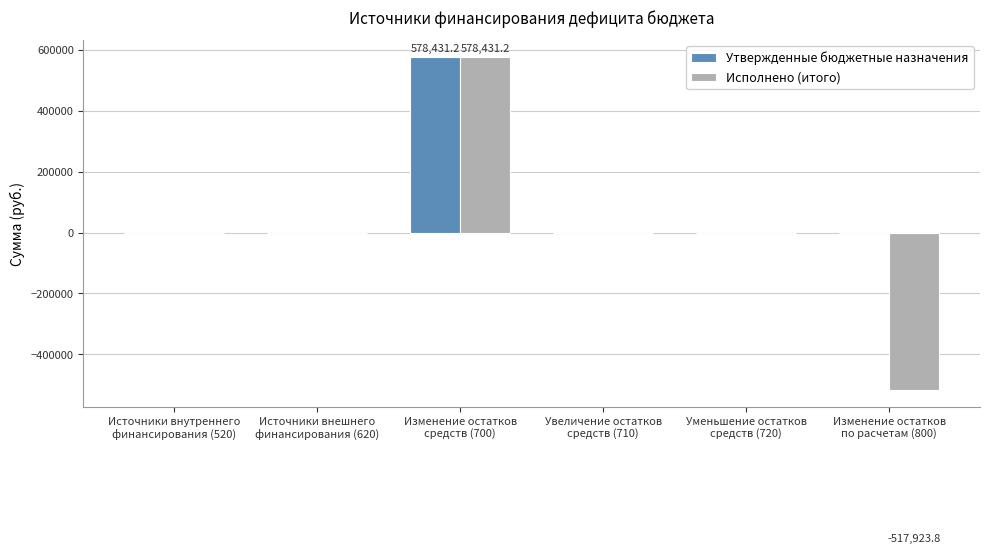

The value of Исполнено (итого) at Изменение остатков
средств (700) is 306186.9. True or false?

False